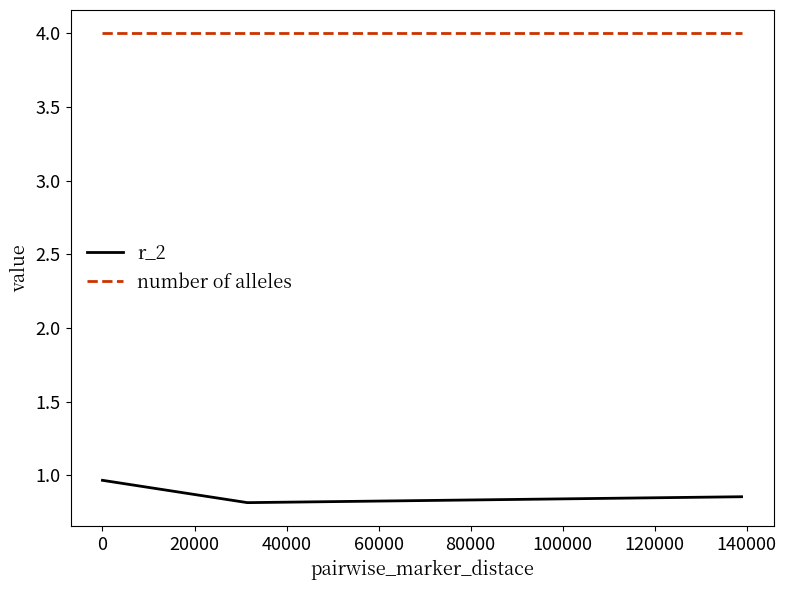

At how many categories does at least one series exceed 2?

3